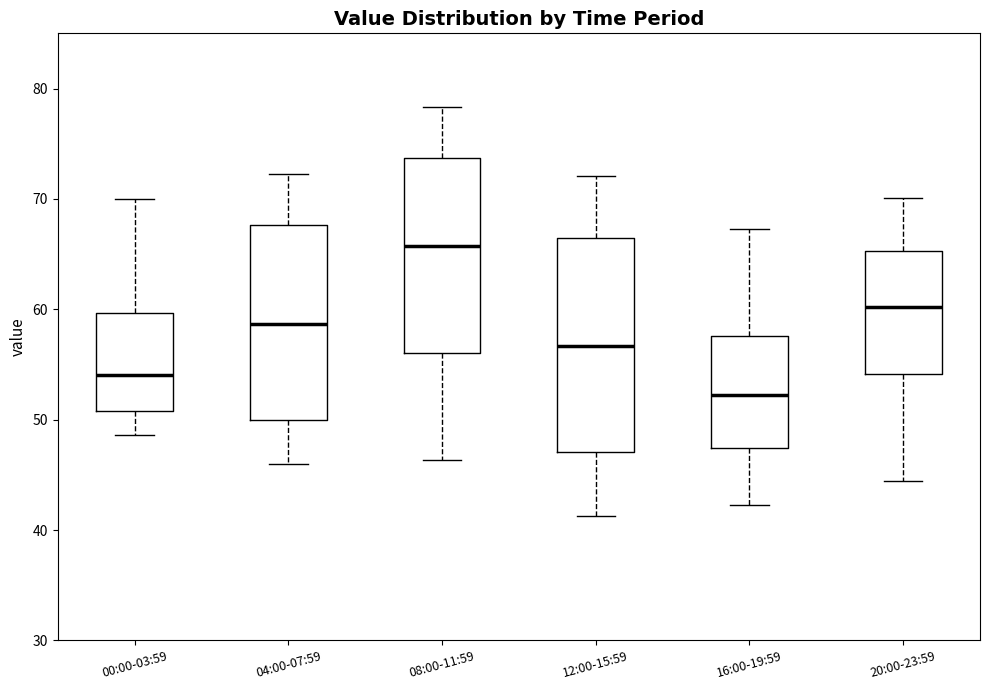

Where is the upper edge of the box for 16:00-19:59 on the y-axis? The values are not printed on the chart, so give them approximately, as read against the axis.

58